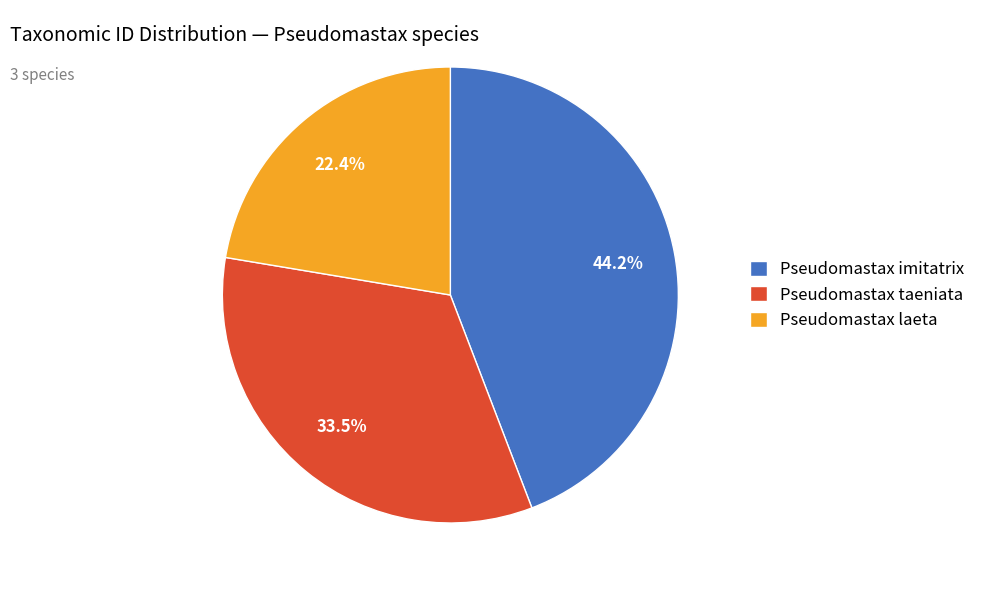

Rank the categories by value from lowest to highest.

Pseudomastax laeta, Pseudomastax taeniata, Pseudomastax imitatrix